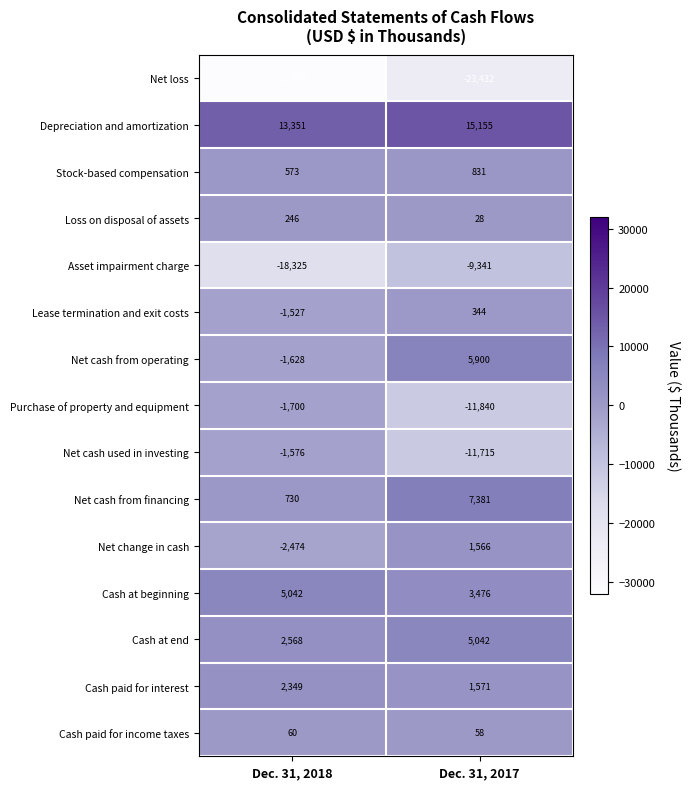

The Stock-based compensation series shows 441 at Dec. 31, 2017. True or false?

False